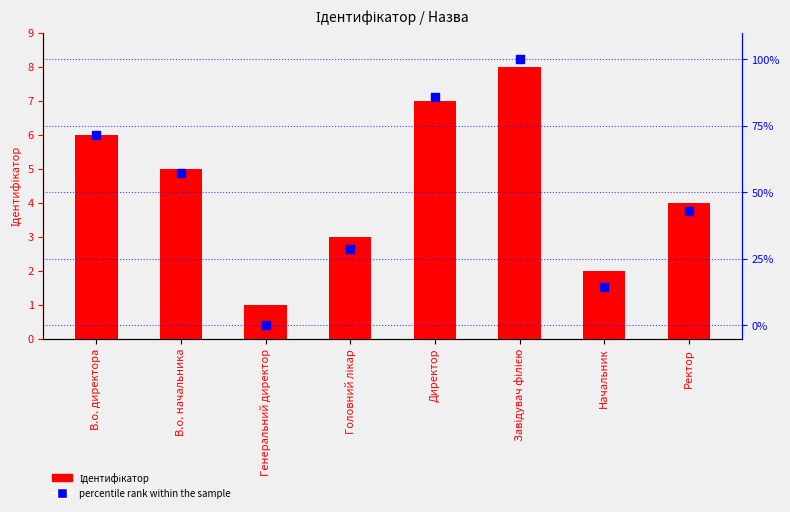

At how many categories does at least one series exceed 13?

7